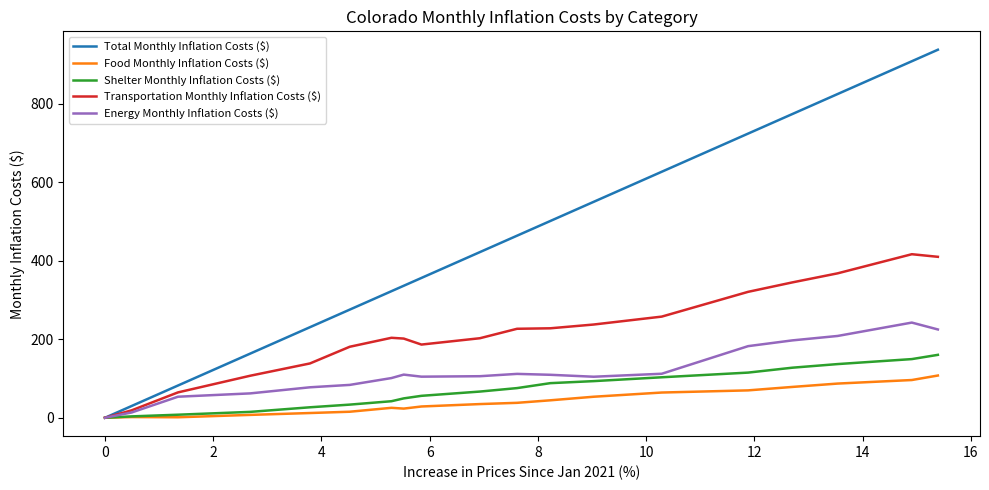

What is the maximum value for Energy Monthly Inflation Costs ($)?

242.4